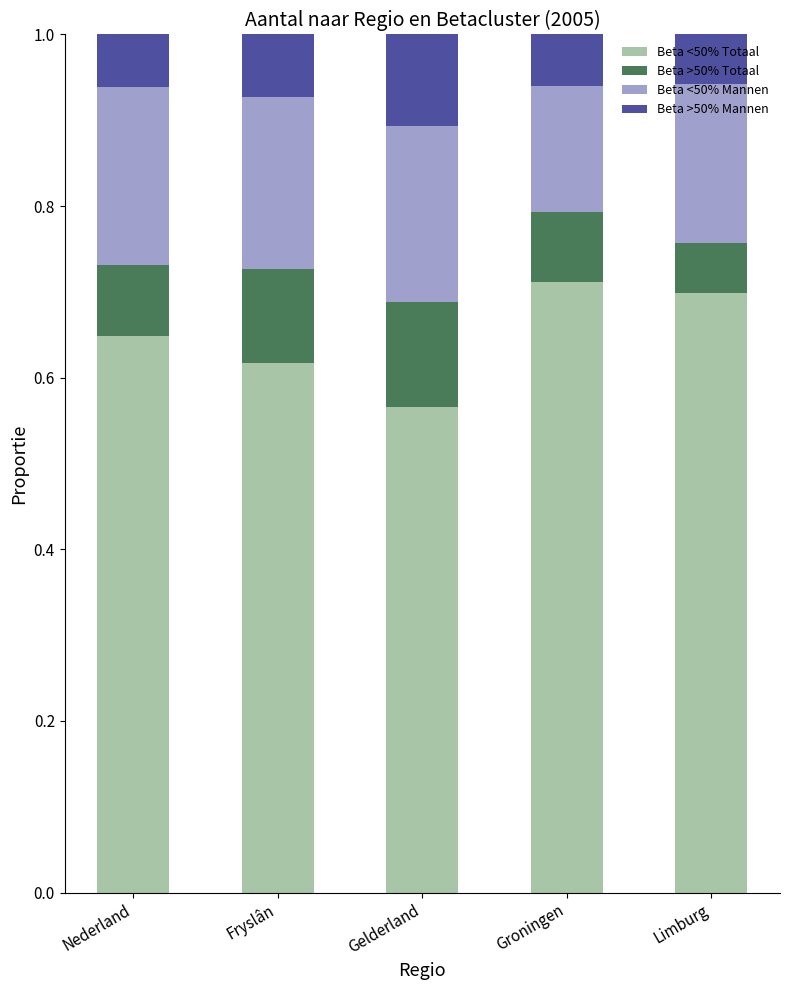

What is the sum of all Beta <50% Totaal values?

3.2